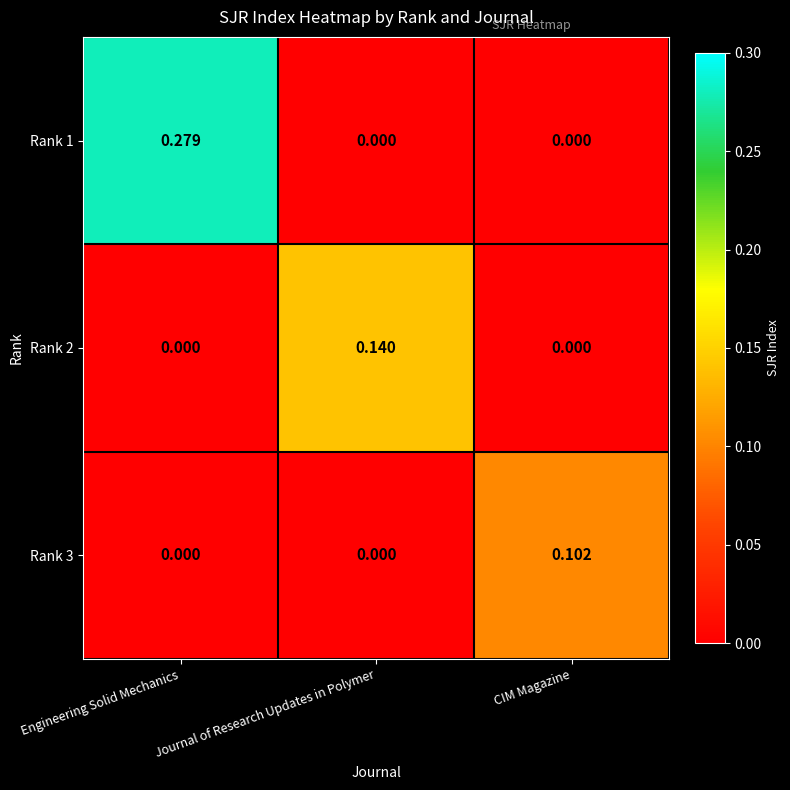

At how many categories does at least one series exceed 0?

3